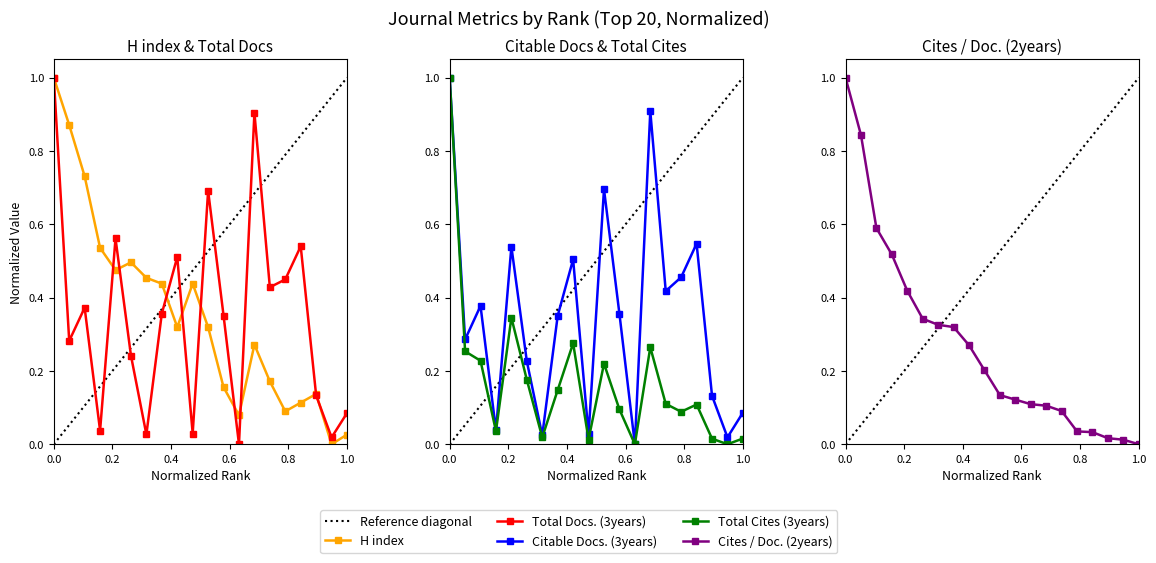

The Citable Docs. (3years) series shows 0.4 at 2. True or false?

False